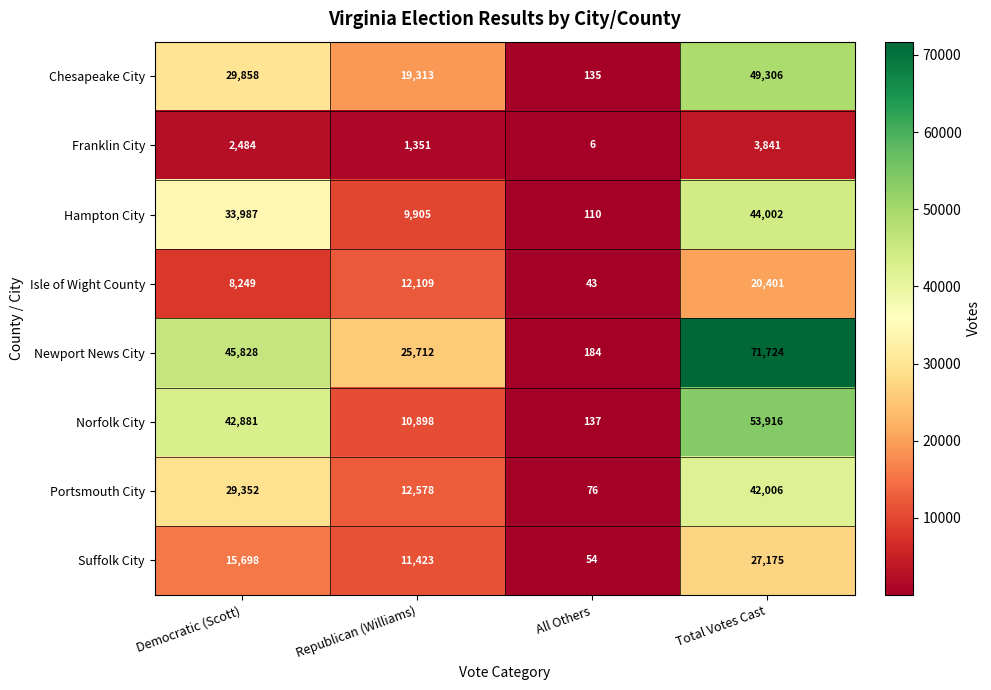

List the series in order of their peak value, lowest first.

Franklin City, Isle of Wight County, Suffolk City, Portsmouth City, Hampton City, Chesapeake City, Norfolk City, Newport News City